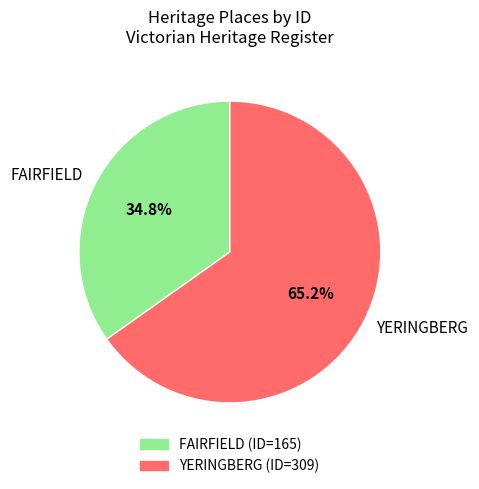

Combined, do FAIRFIELD and YERINGBERG account for over 50%?

Yes